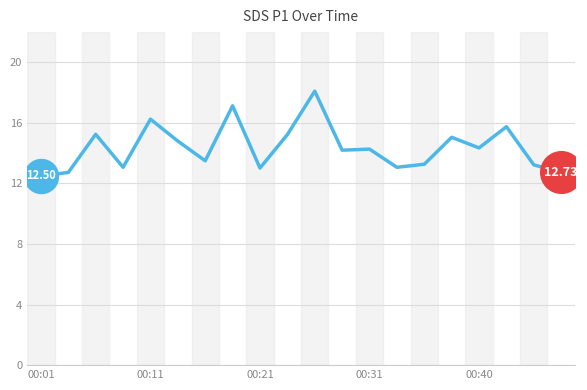

What is the difference between the maximum and minimum values?

5.6